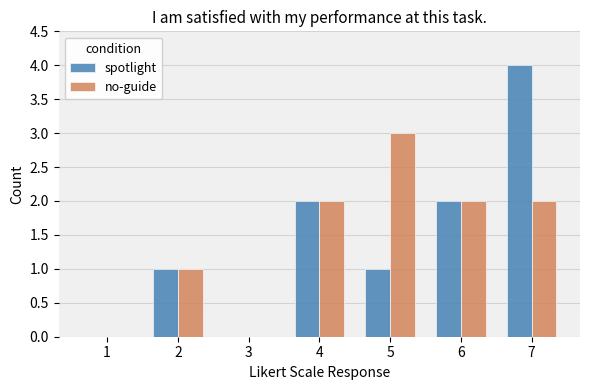

At which category is the sum across all series the highest?

7